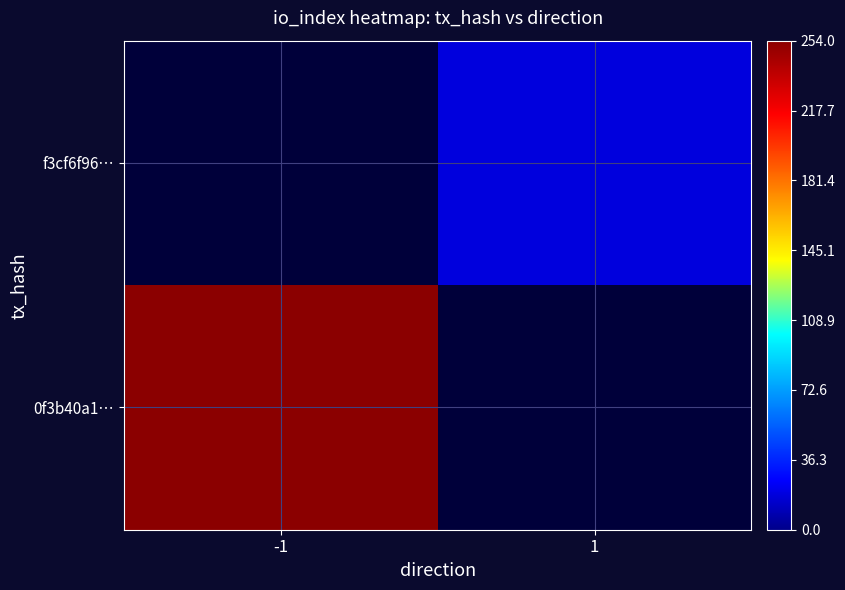

Count the number of data series in this chart.

2